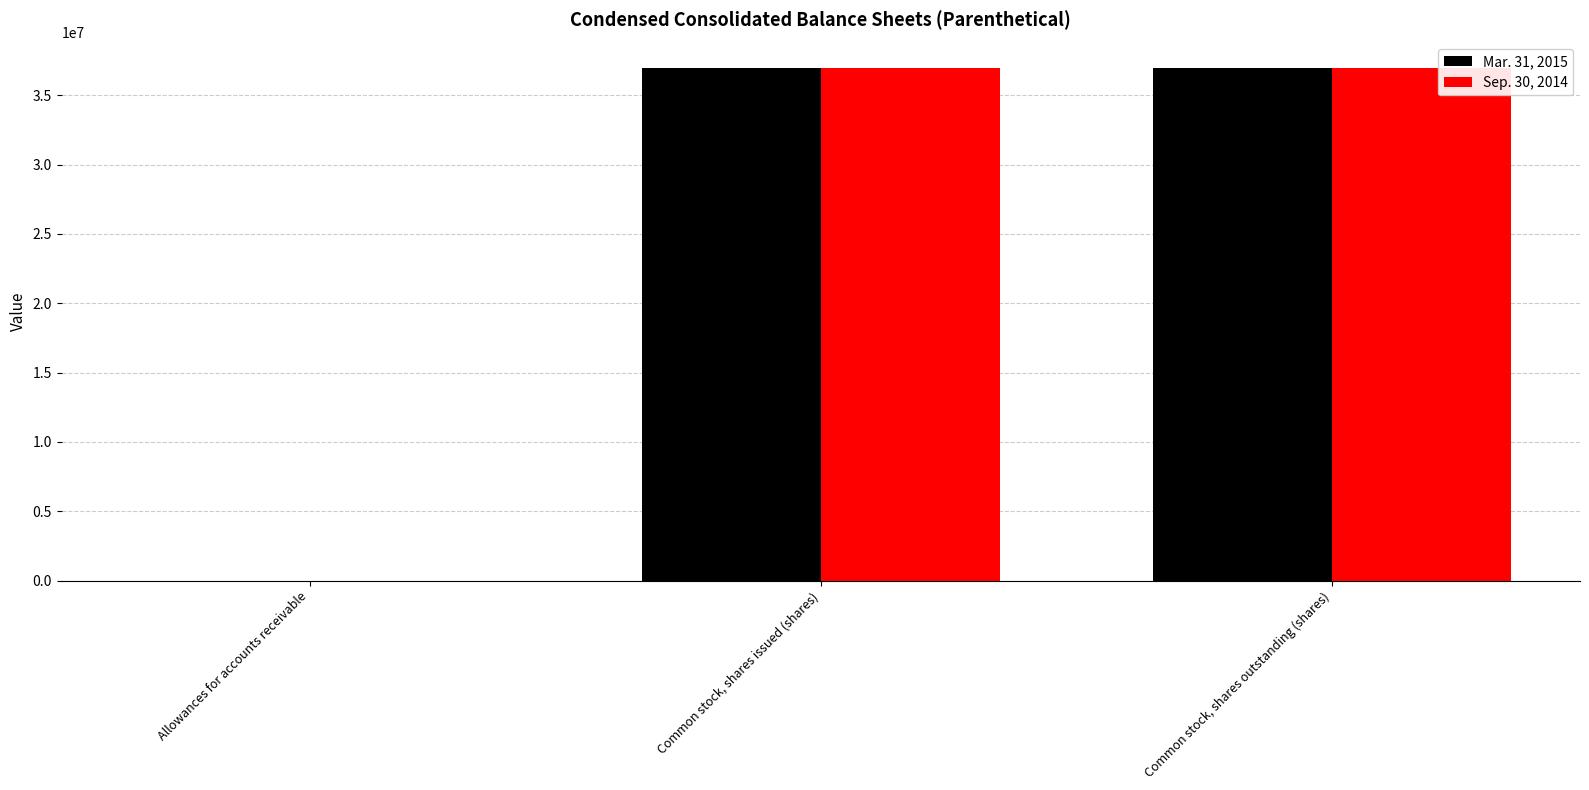

The value of Sep. 30, 2014 at Common stock, shares issued (shares) is 49923517. True or false?

False